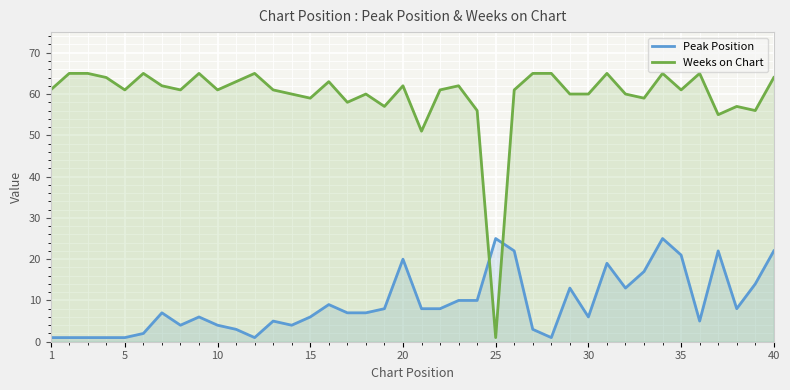

Which series has the largest range (max minus min)?

Weeks on Chart